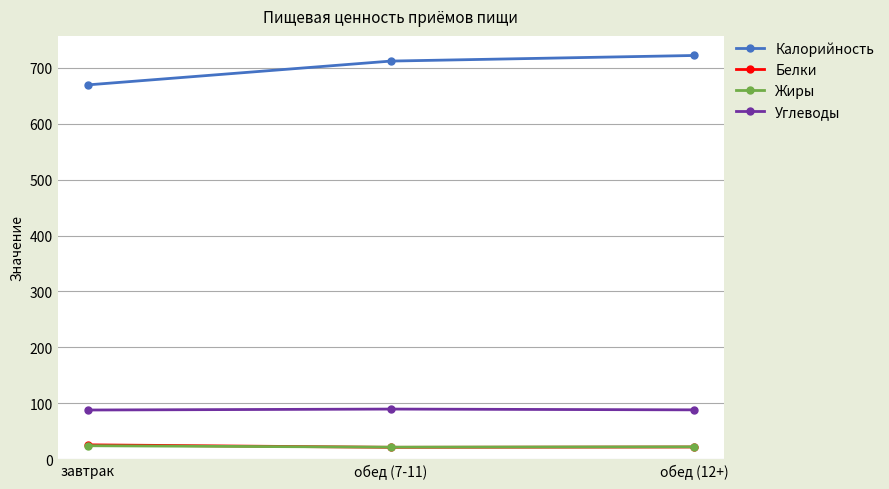

What is the difference between the Белки values at обед (7-11) and обед (12+)?

0.6